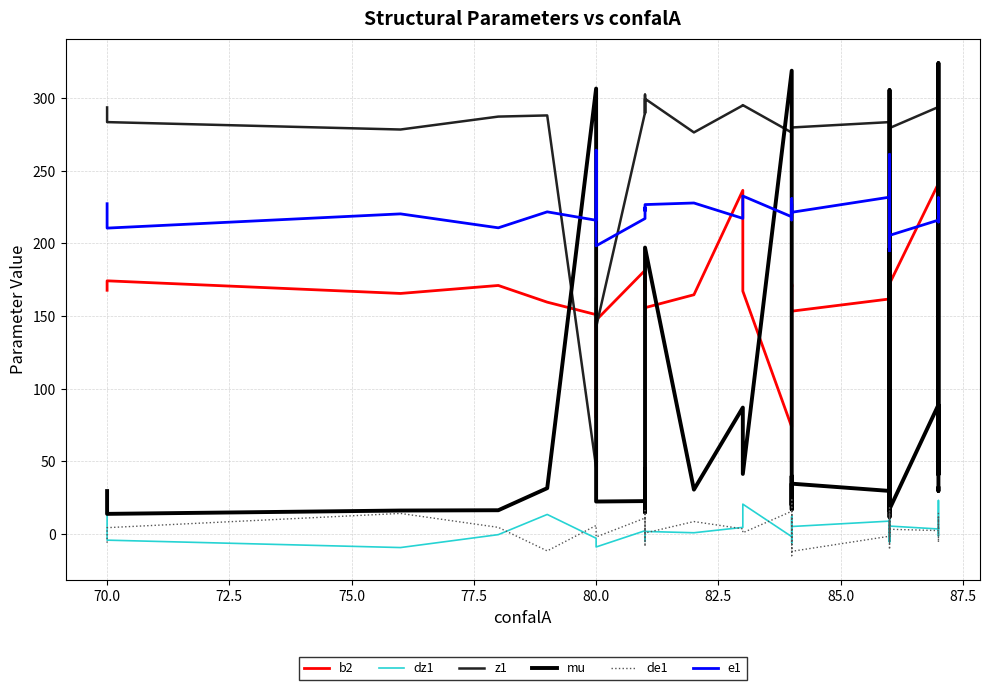

The b2 series shows 94.5 at 12. True or false?

False